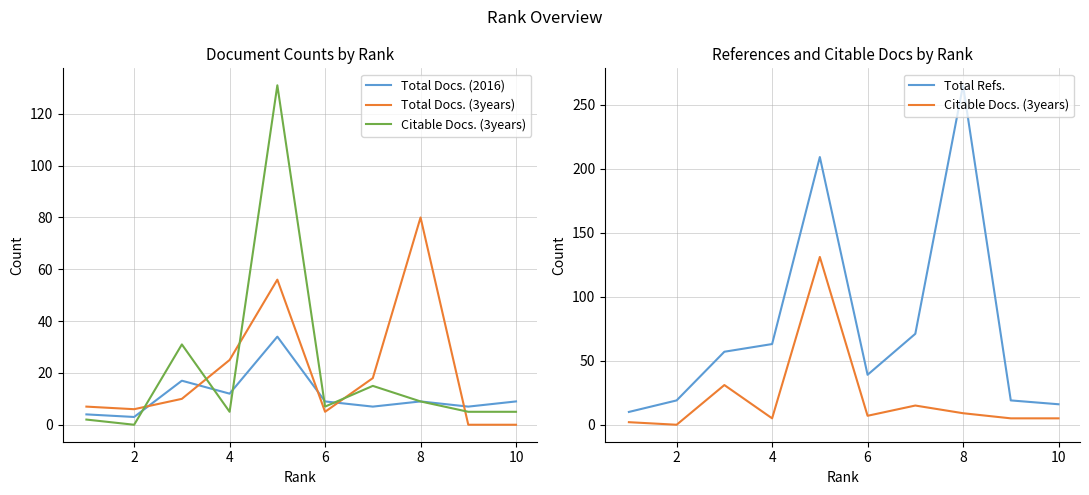

What is the value of the Citable Docs. (3years) point at the 3rd from the left?

31